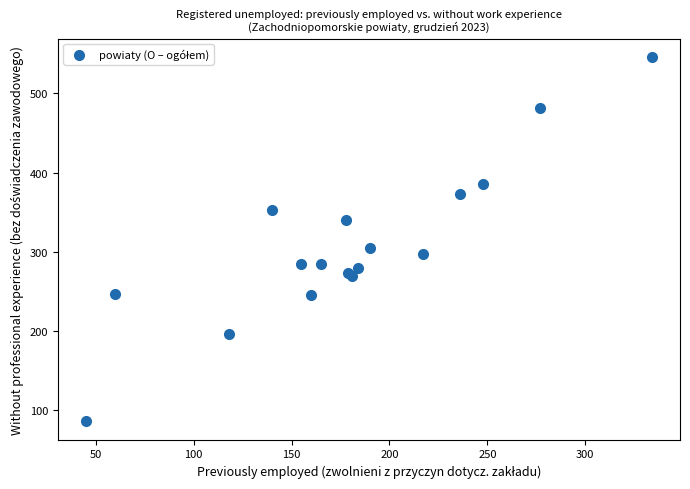

What Y value in the scatter plot is closest to 316?

305